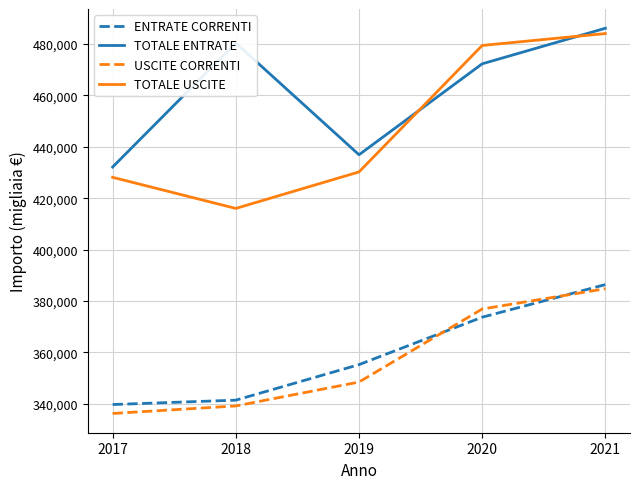

At 2018, list the series in order from smallest to largest.

USCITE CORRENTI, ENTRATE CORRENTI, TOTALE USCITE, TOTALE ENTRATE